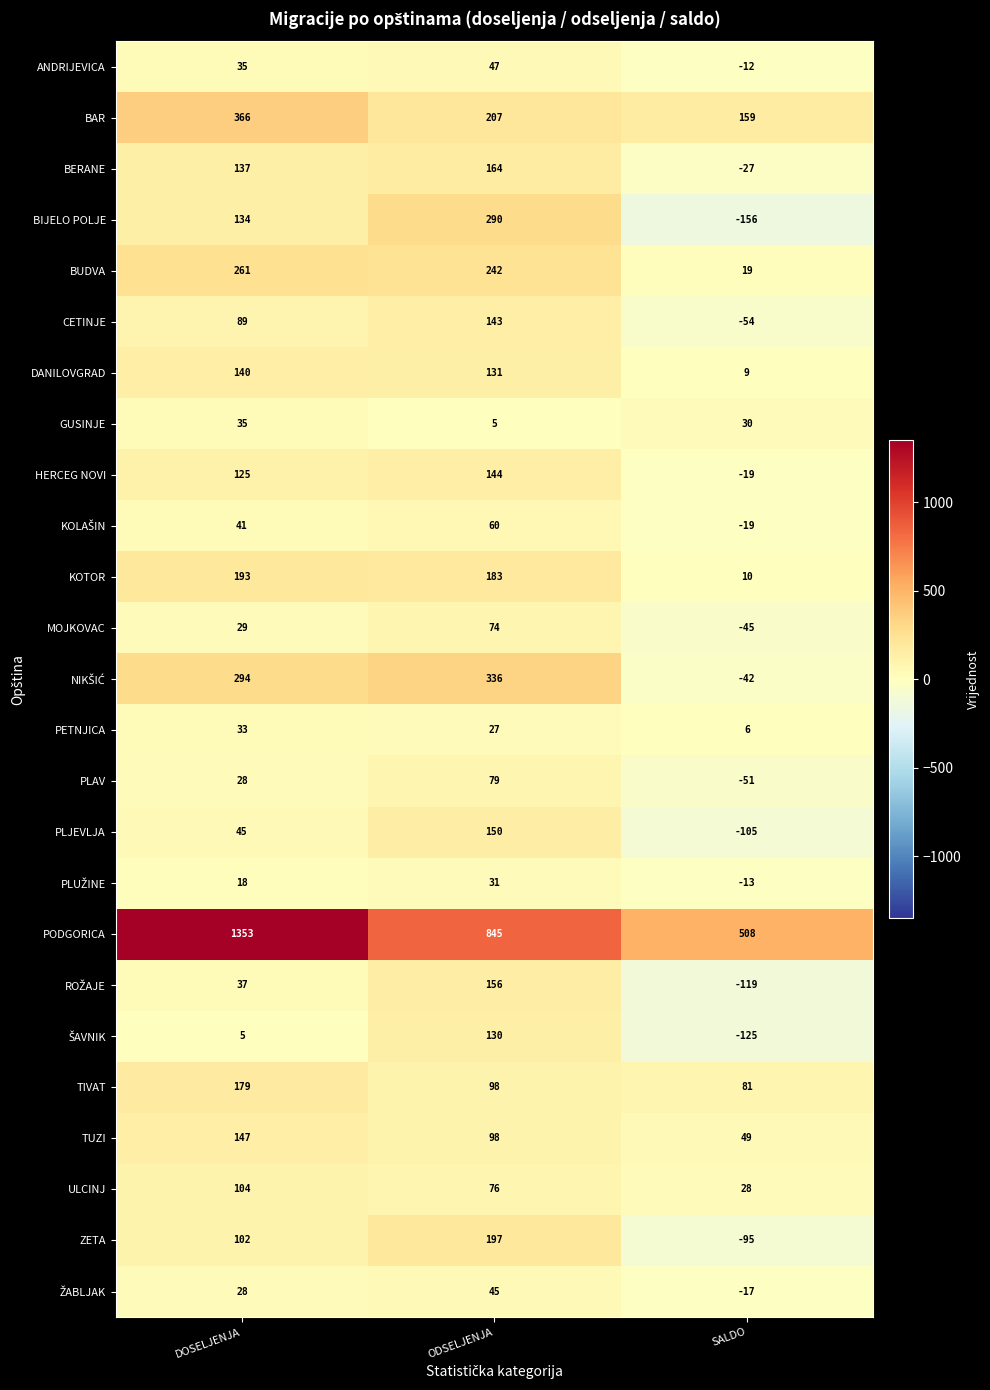

How many distinct data groups are displayed?

25